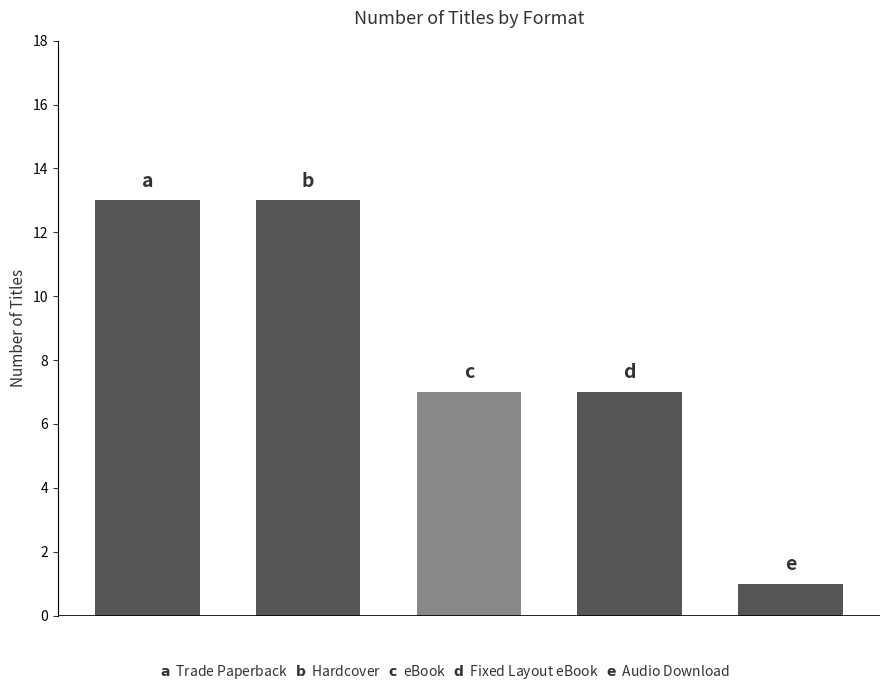

Reading right to left, extract all data points from this chart.

1	7	7	13	13